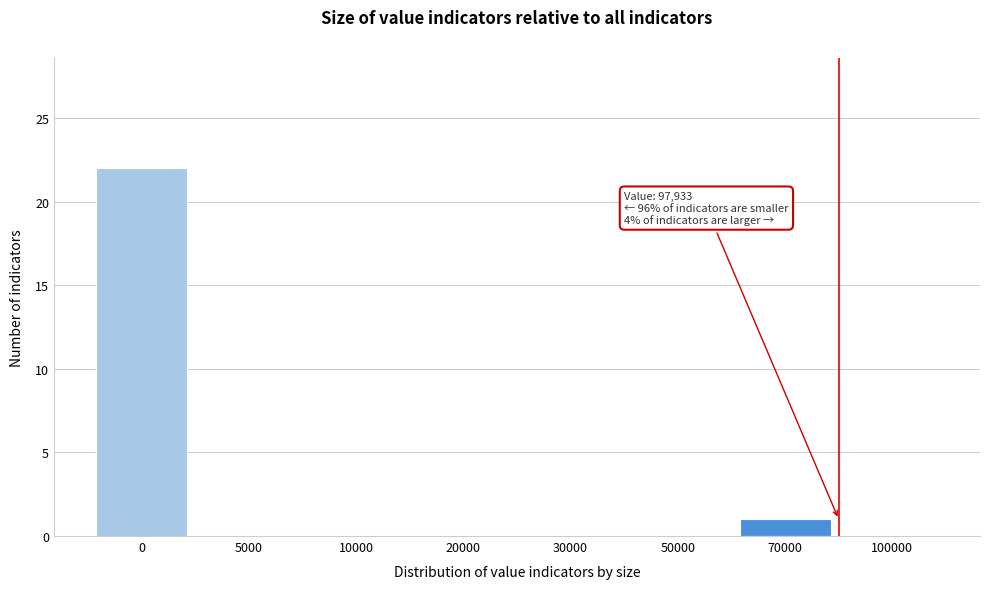

Reading left to right, transcribe all the data shown in this chart.

0=22	5000=0	10000=0	20000=0	30000=0	50000=0	70000=1	100000=0